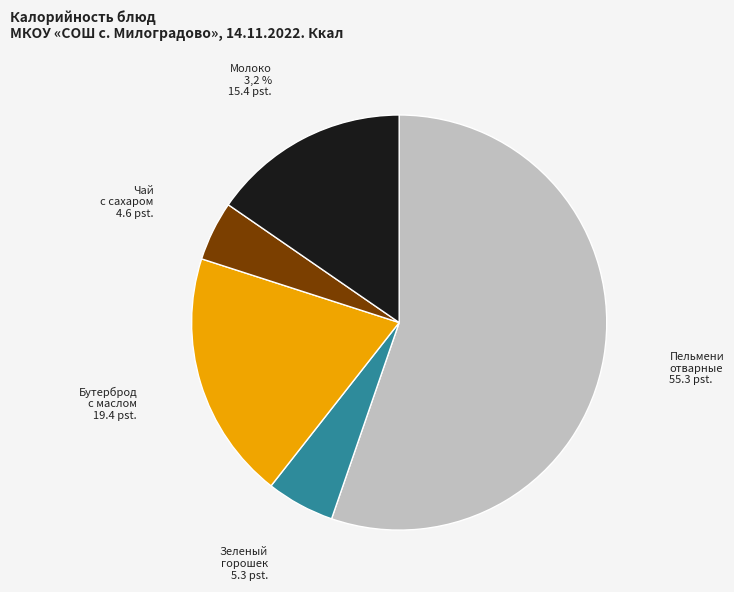

To the nearest percent, what is the average slice percentage?

20%